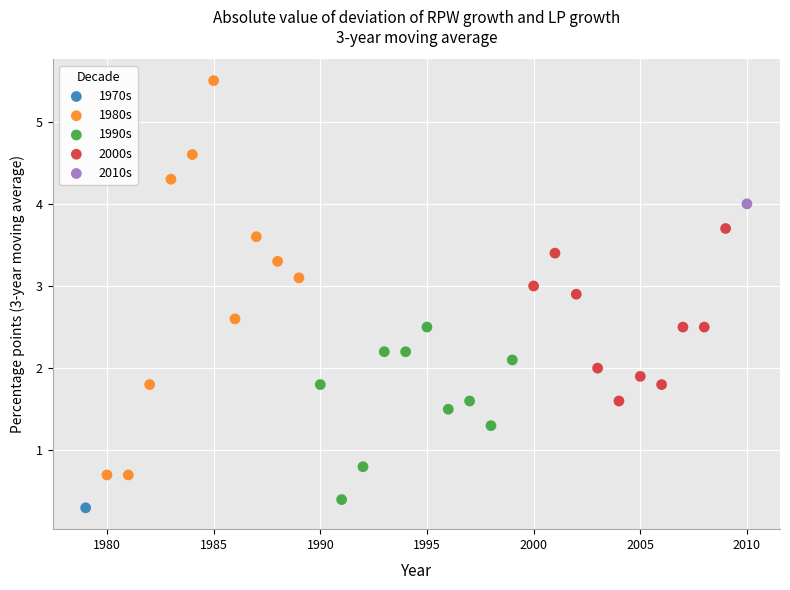

Which series reaches the maximum Y coordinate?

1980s